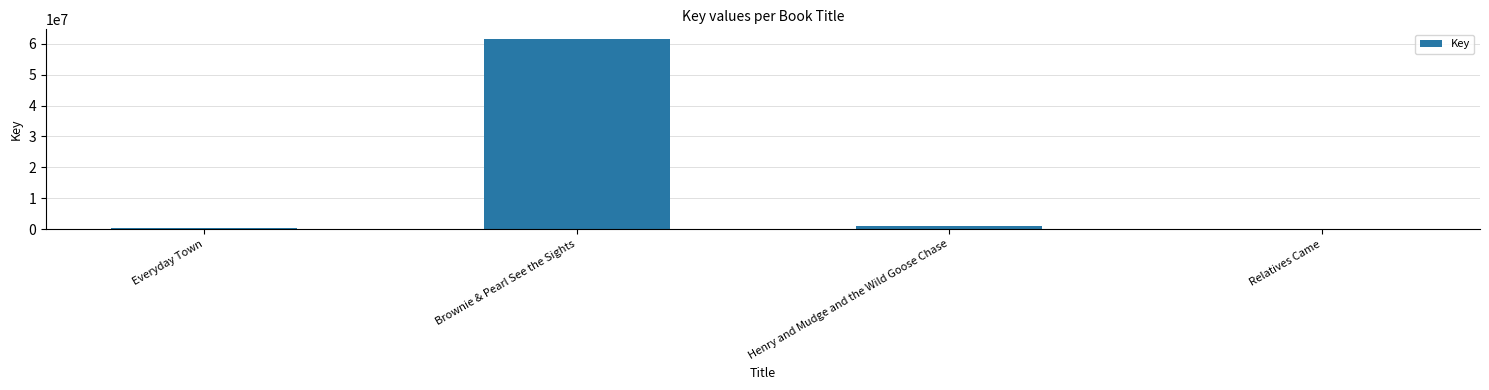

Which label corresponds to the largest value in the chart?

Brownie & Pearl See the Sights